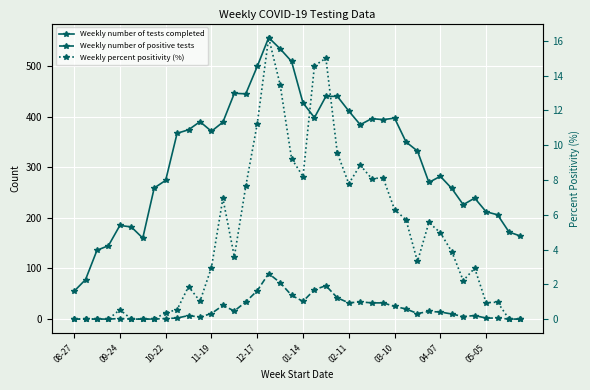

Reading right to left, extract all data points from this chart.

Weekly number of tests completed: 164.0	172.0	206.0	212.0	239.0	226.0	258.0	282.0	270.0	332.0	350.0	397.0	394.0	396.0	384.0	411.0	440.0	440.0	398.0	427.0	509.0	534.0	556.0	499.0	445.0	446.0	389.0	371.0	390.0	374.0	367.0	274.0	259.0	160.0	182.0	185.0	145.0	136.0	78.0	55.0
Weekly number of positive tests: 0.0	0.0	2.0	2.0	7.0	5.0	10.0	14.0	15.0	11.0	20.0	25.0	32.0	32.0	34.0	32.0	42.0	66.0	58.0	35.0	47.0	72.0	90.0	56.0	34.0	16.0	27.0	11.0	4.0	7.0	2.0	1.0	0.0	0.0	0.0	1.0	0.0	0.0	0.0	0.0
Weekly percent positivity (%): 0.0	0.0	1.0	0.9	2.9	2.2	3.9	5.0	5.6	3.3	5.7	6.3	8.1	8.1	8.9	7.8	9.5	15.0	14.6	8.2	9.2	13.5	16.2	11.2	7.6	3.6	6.9	3.0	1.0	1.9	0.5	0.4	0.0	0.0	0.0	0.5	0.0	0.0	0.0	0.0